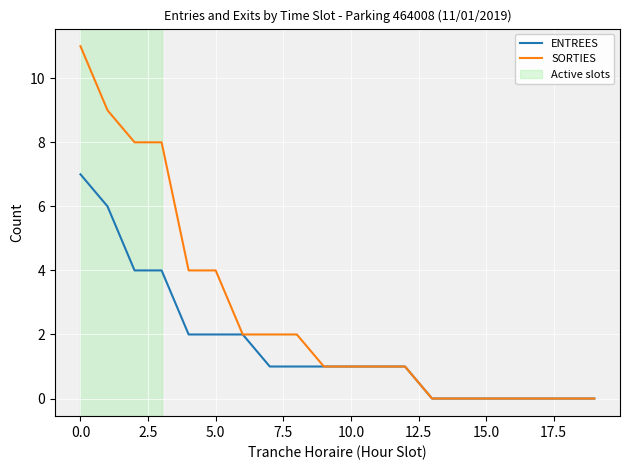

Does the chart have visible grid lines?

Yes